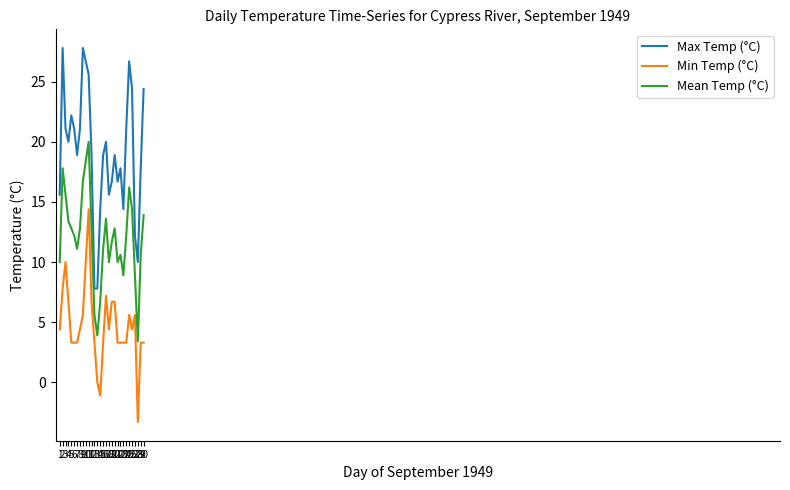

True or false: Mean Temp (°C) and Max Temp (°C) cross at least once.

False